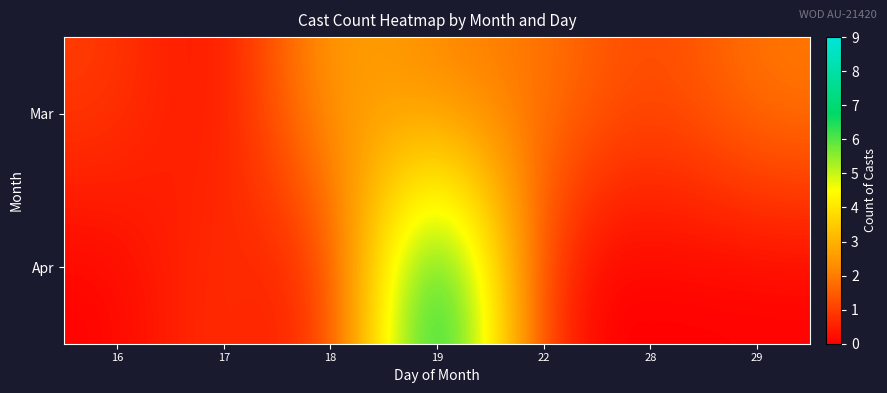

List the series in order of their overall mean, lowest first.

Apr, Mar